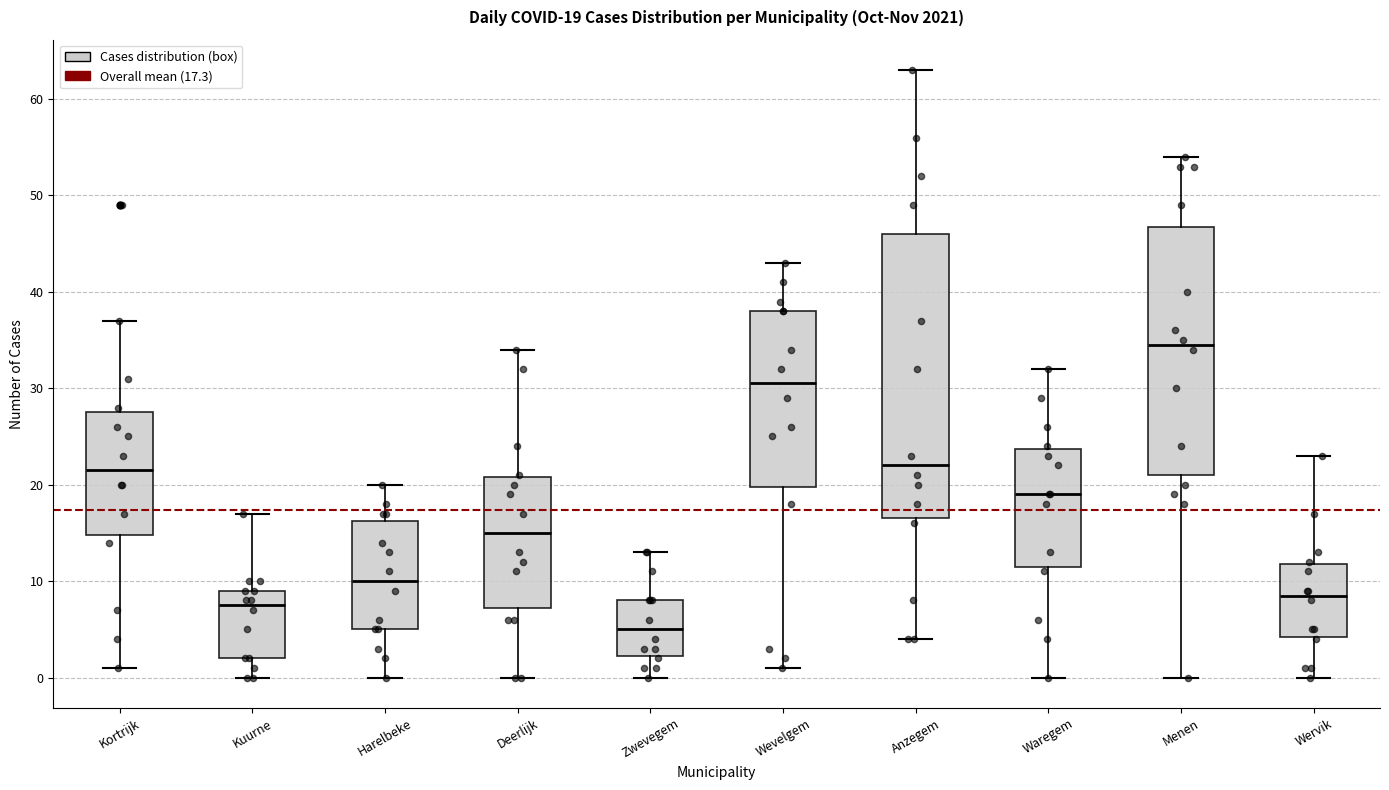

Comparing the boxes themselves (not the whiskers), which one is the tallest?

Anzegem